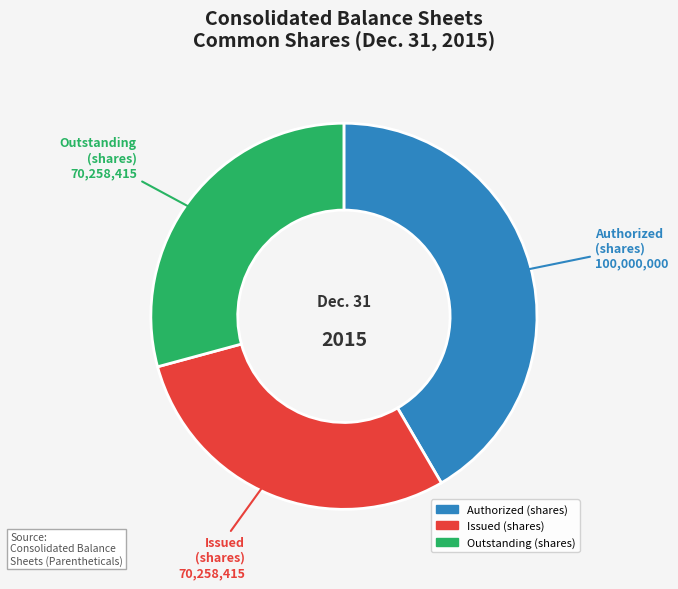

Does any single category account for the majority?

No